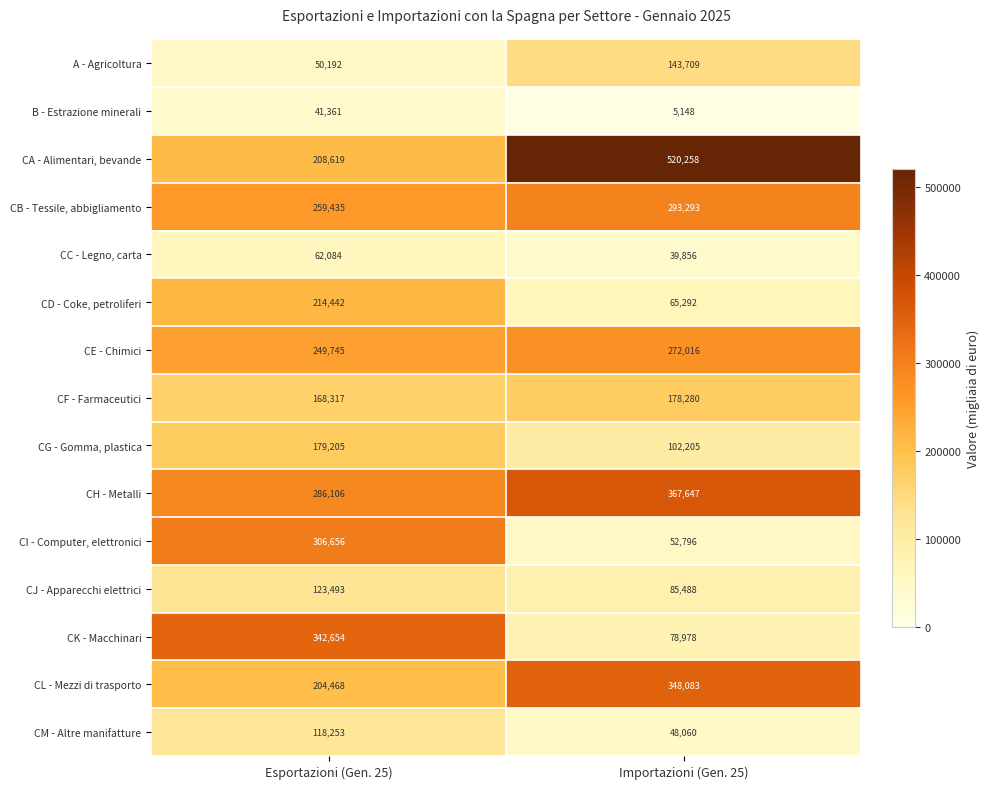

Reading left to right, list all the values displayed in this chart.

A - Agricoltura: 50192	143709
B - Estrazione minerali: 41361	5148
CA - Alimentari, bevande: 208619	520258
CB - Tessile, abbigliamento: 259435	293293
CC - Legno, carta: 62084	39856
CD - Coke, petroliferi: 214442	65292
CE - Chimici: 249745	272016
CF - Farmaceutici: 168317	178280
CG - Gomma, plastica: 179205	102205
CH - Metalli: 286106	367647
CI - Computer, elettronici: 306656	52796
CJ - Apparecchi elettrici: 123493	85488
CK - Macchinari: 342654	78978
CL - Mezzi di trasporto: 204468	348083
CM - Altre manifatture: 118253	48060